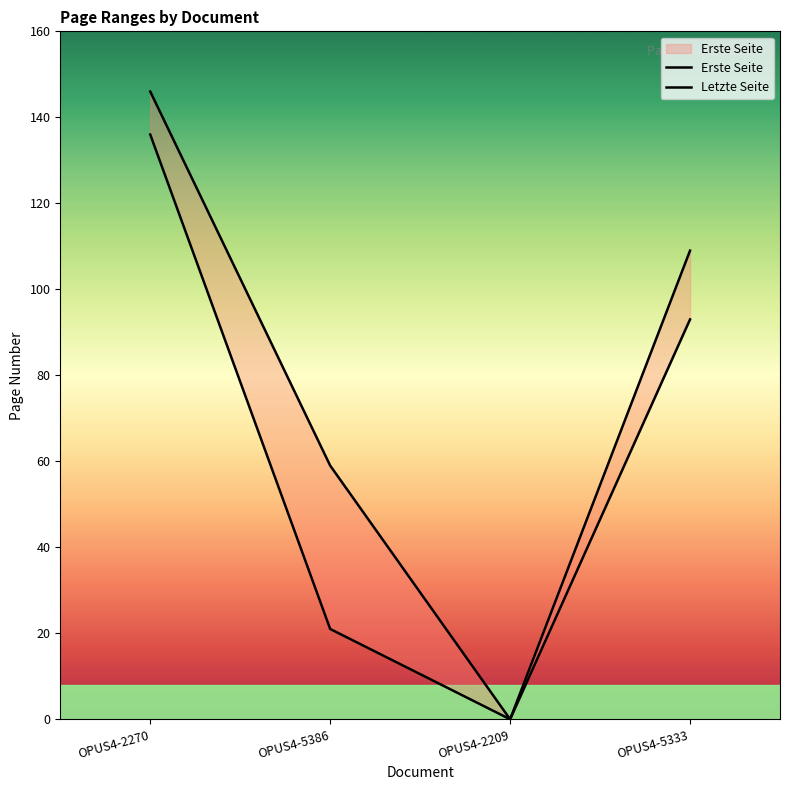

Which series changed the most between OPUS4-2270 and OPUS4-5386?

Erste Seite